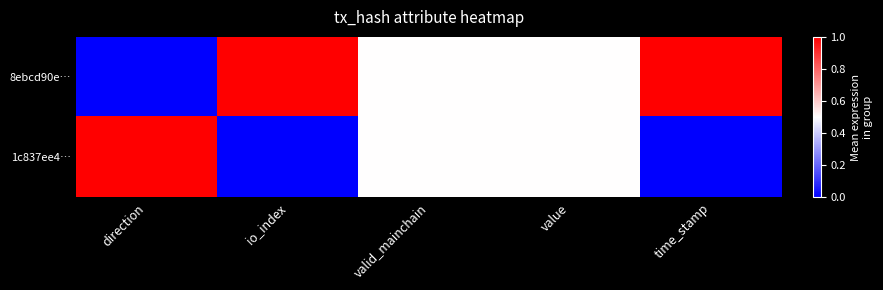

At how many categories does at least one series exceed 0?

5